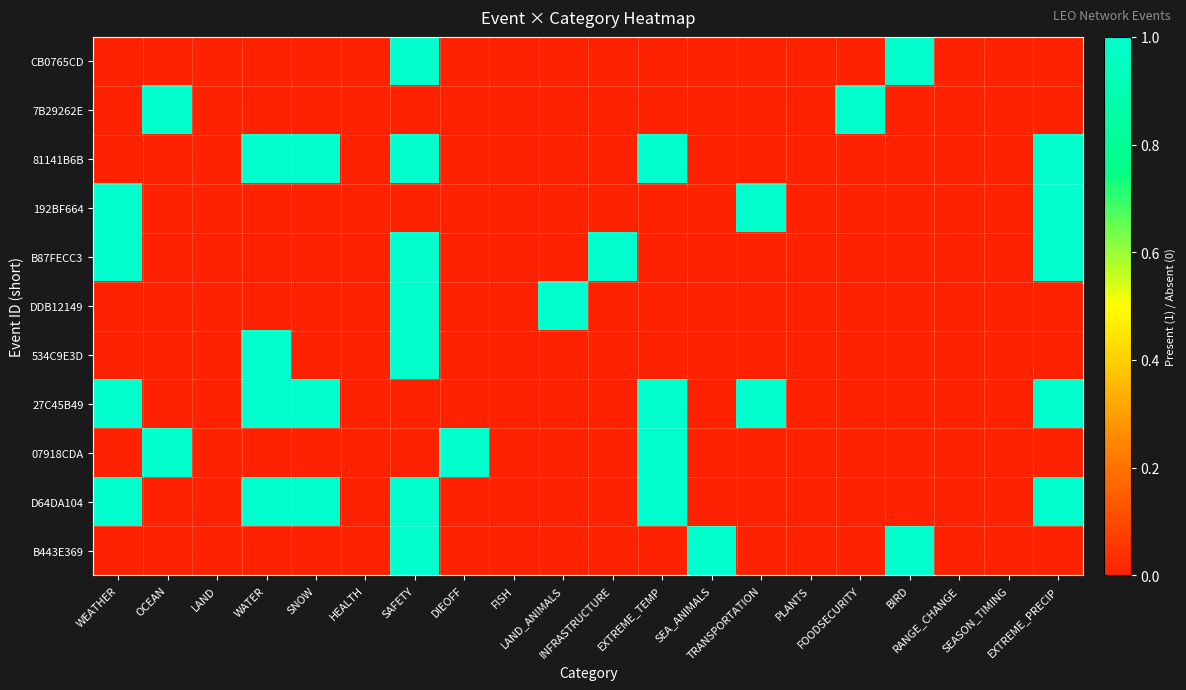

Which series has the largest total across all categories?

27C45B49